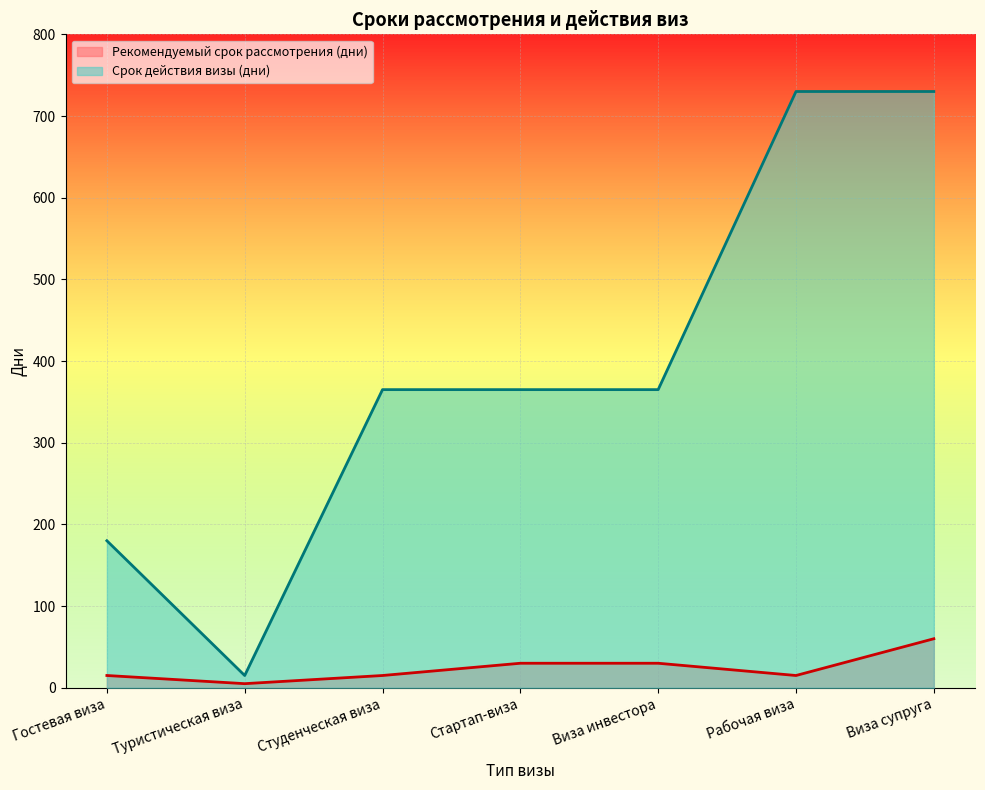

Reading right to left, transcribe all the data shown in this chart.

Рекомендуемый срок рассмотрения (дни): 60	15	30	30	15	5	15
Срок действия визы (дни): 730	730	365	365	365	15	180